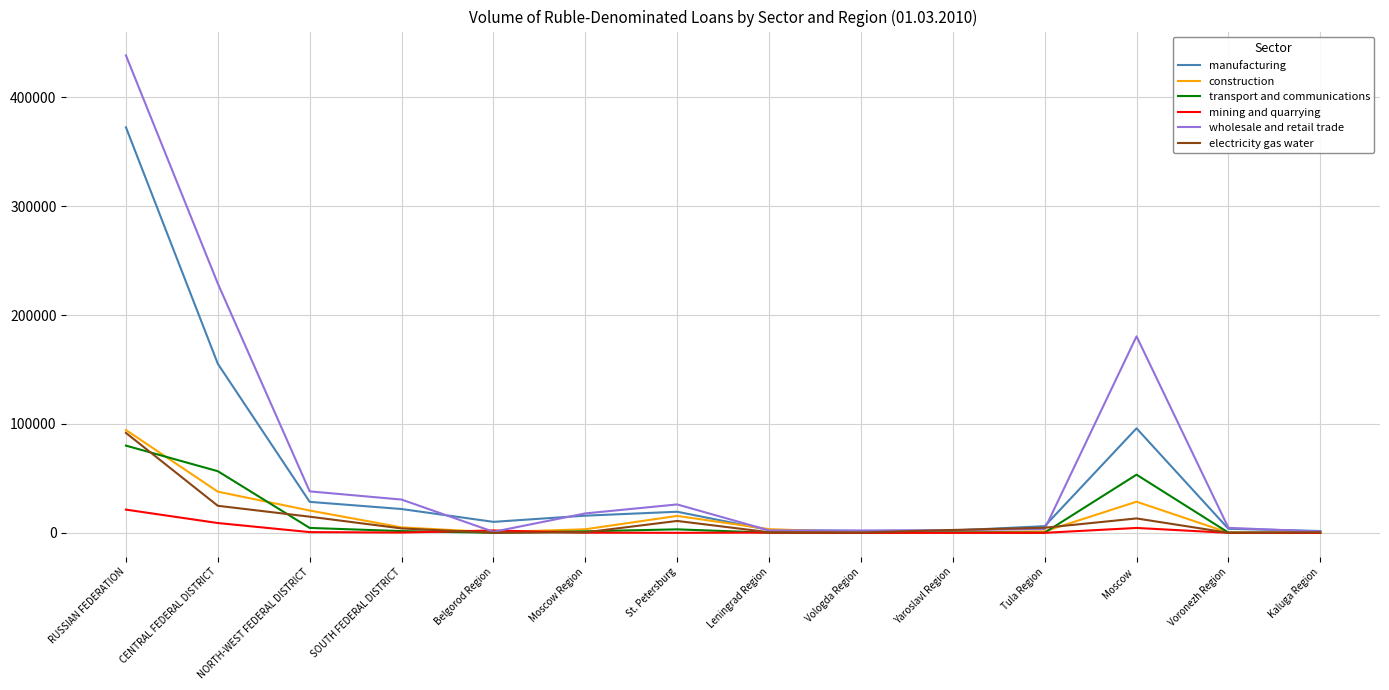

What is the approximate value of wholesale and retail trade at Voronezh Region, to the nearest 10?

4580